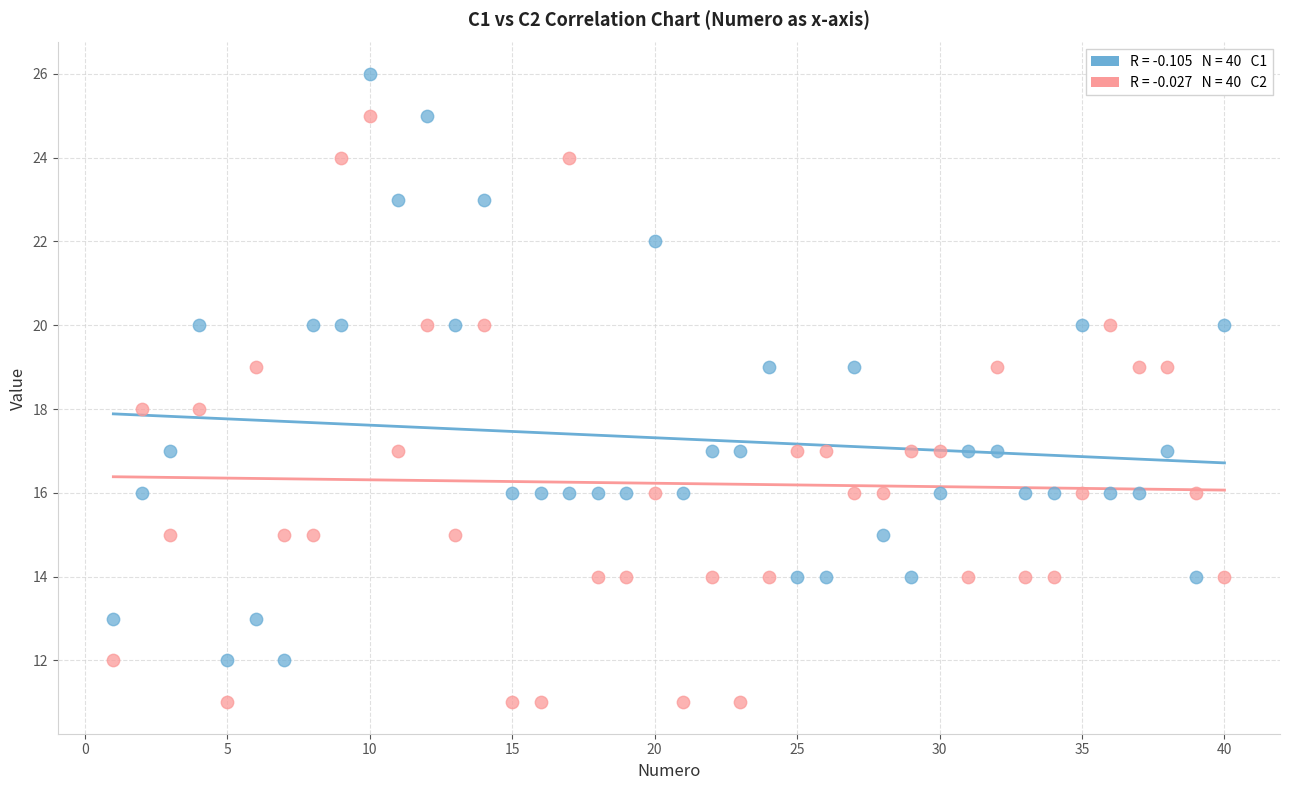

Across all data points, what is the range of Y values (max minus min)?

15